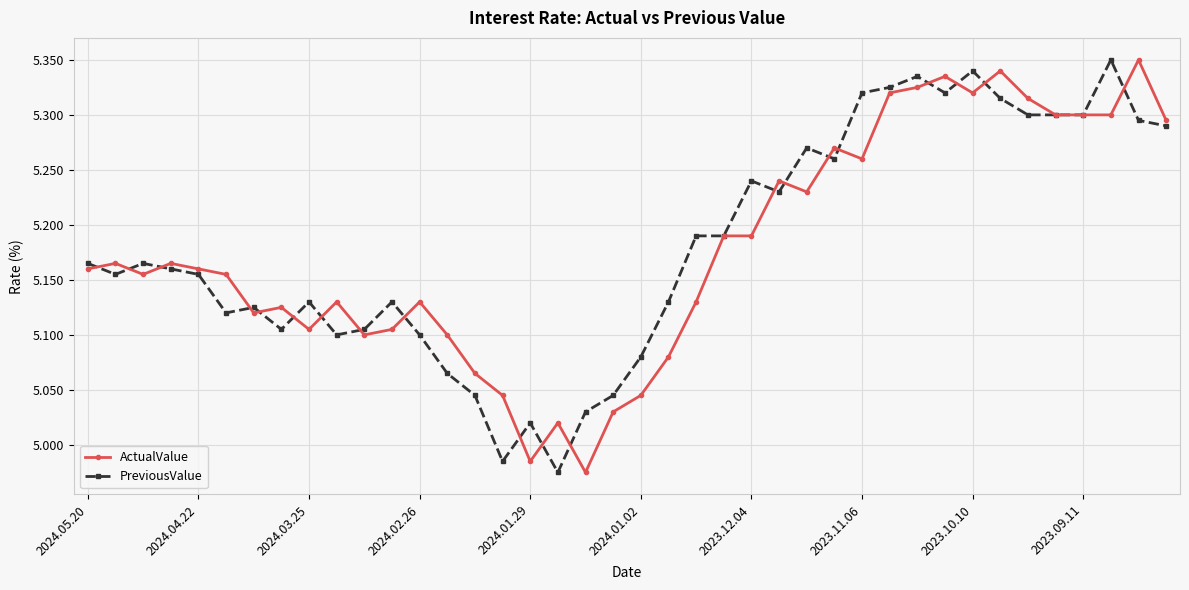

True or false: PreviousValue has more than 0 points higher than both neighbors.

True